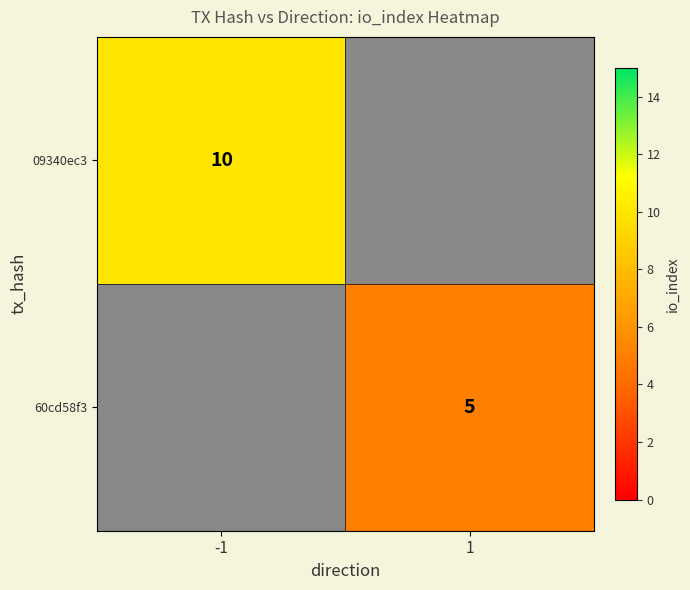

True or false: 09340ec3 has a value of 10 at -1.

True